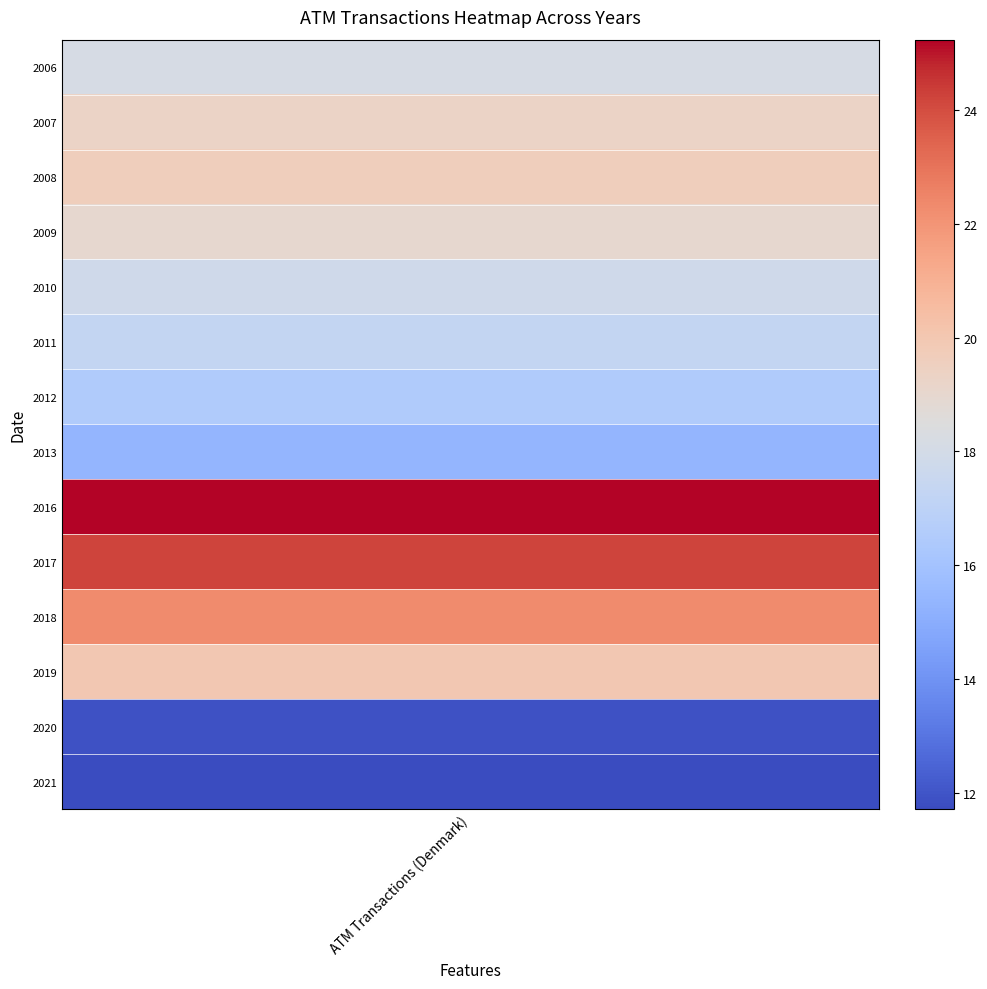

Reading right to left, list all the values displayed in this chart.

11.7	11.9	20.0	22.3	24.2	25.2	15.4	16.5	17.3	17.8	19.0	19.6	19.3	18.1